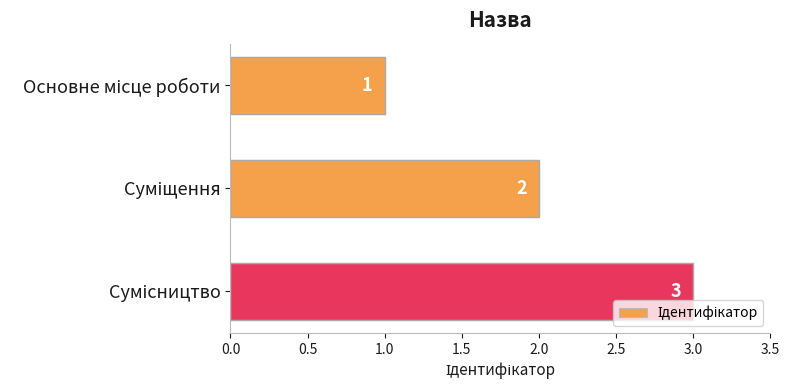

What is the maximum value shown in the chart?

3